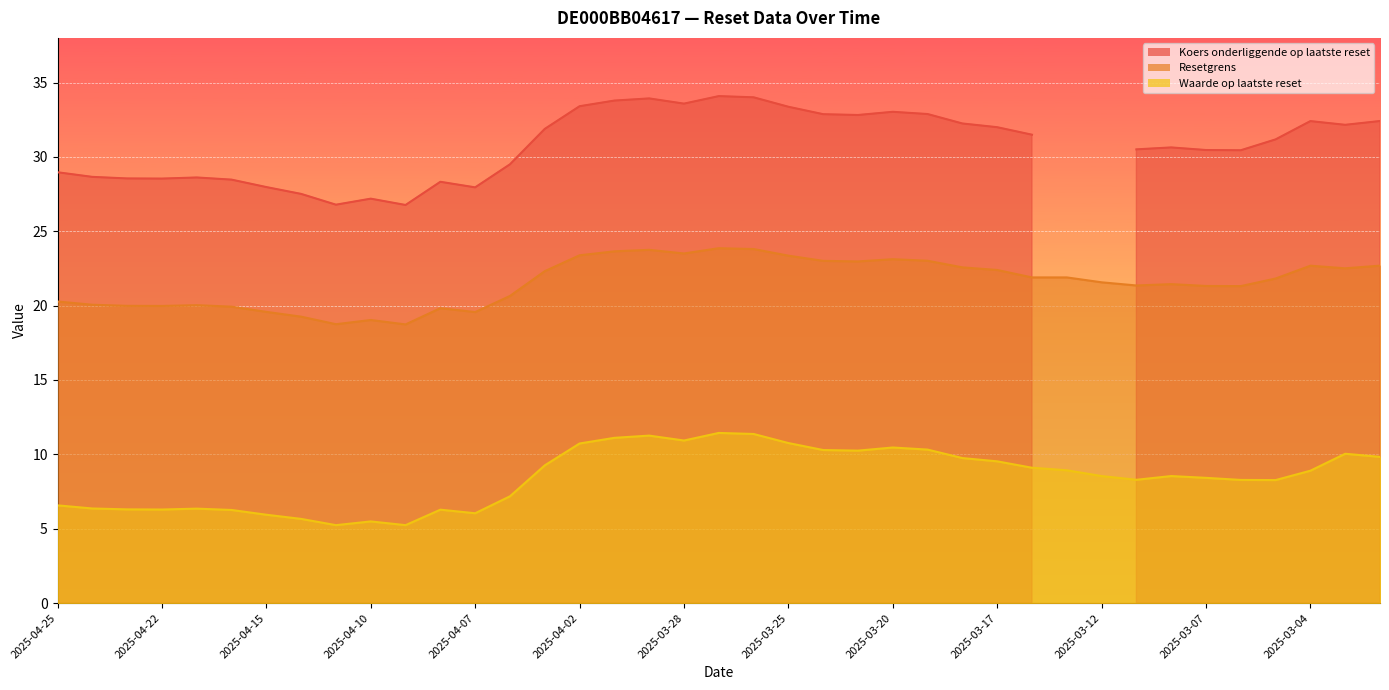

What is the sum of the Resetgrens values at 2025-04-22 and 2025-04-15?

39.6